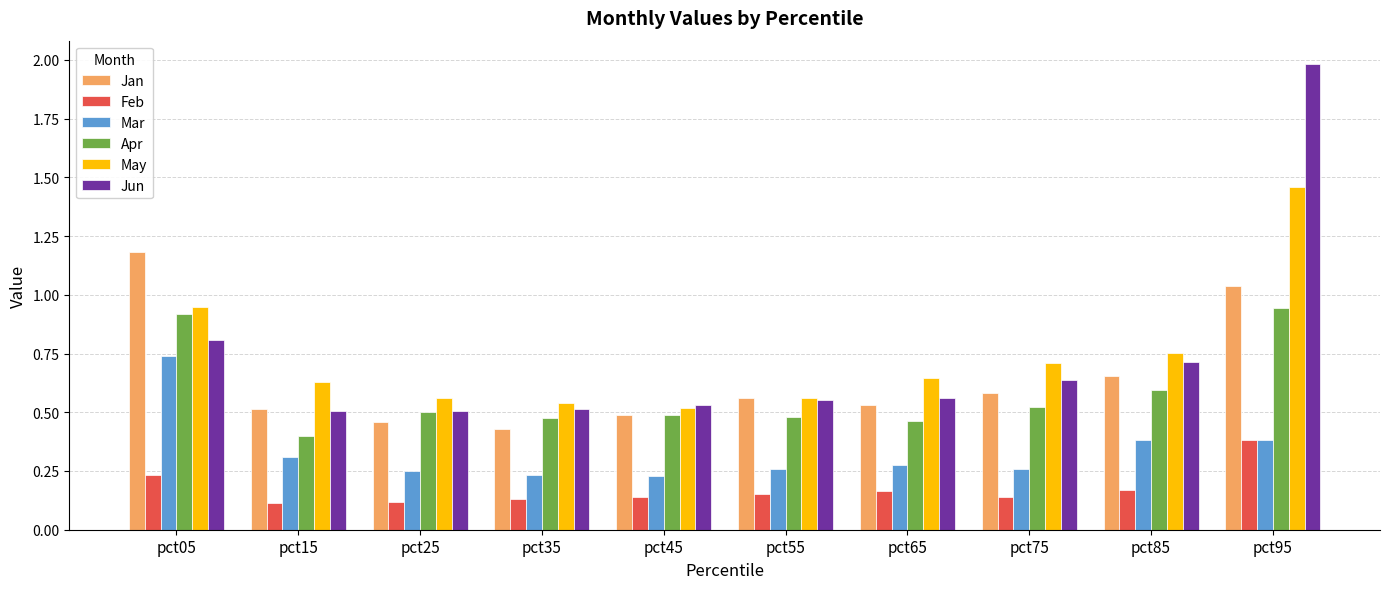

What is the sum of all Jan values?

6.4